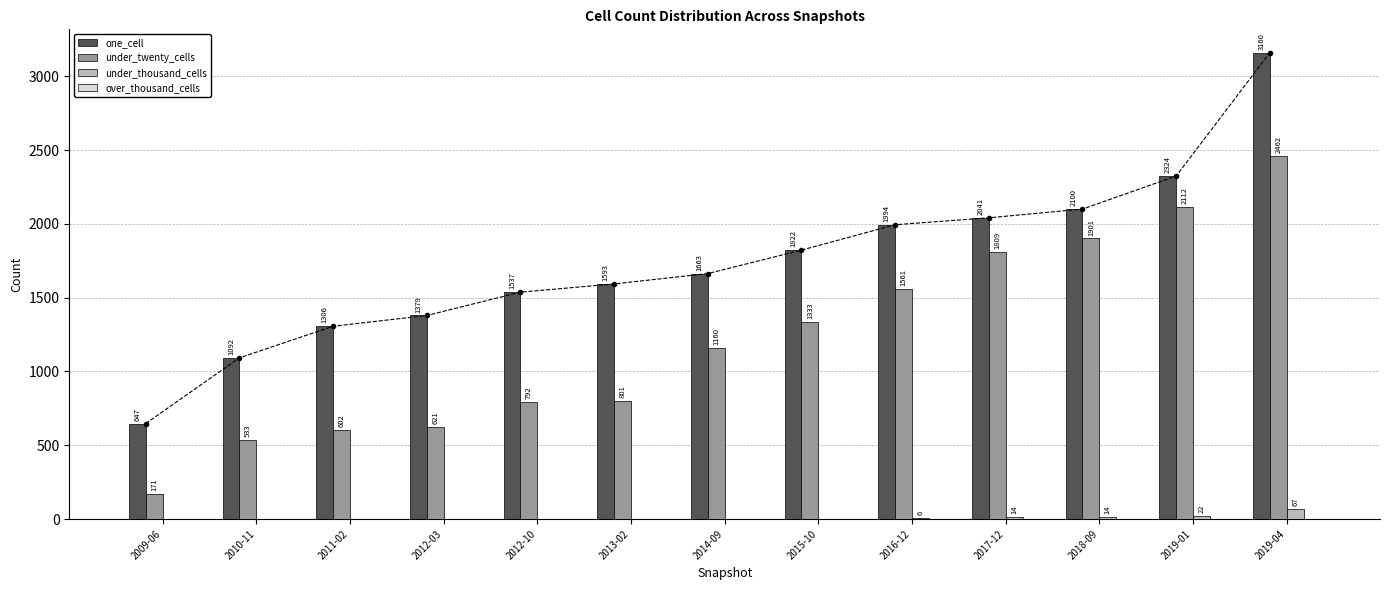

Reading left to right, transcribe all the data shown in this chart.

one_cell: 647	1092	1306	1379	1537	1593	1663	1822	1994	2041	2100	2324	3160
under_twenty_cells: 171	533	602	621	792	801	1160	1333	1561	1809	1901	2112	2462
under_thousand_cells: 0	0	0	0	0	0	0	0	6	14	14	22	67
over_thousand_cells: 0	0	0	0	0	0	0	0	0	0	0	0	0